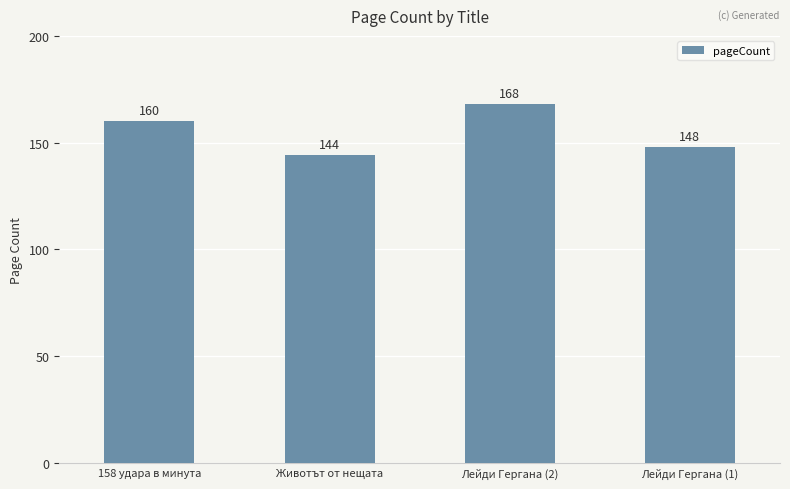

What is the ratio of the value at 158 удара в минута to the value at Лейди Гергана (1)?

1.1